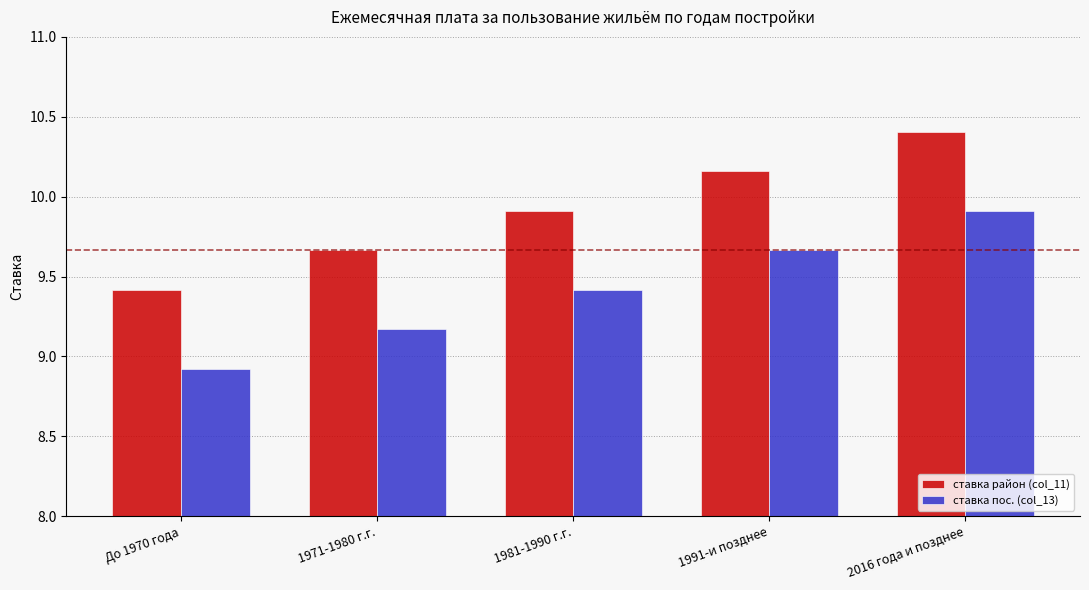

How many series are shown in this chart?

2